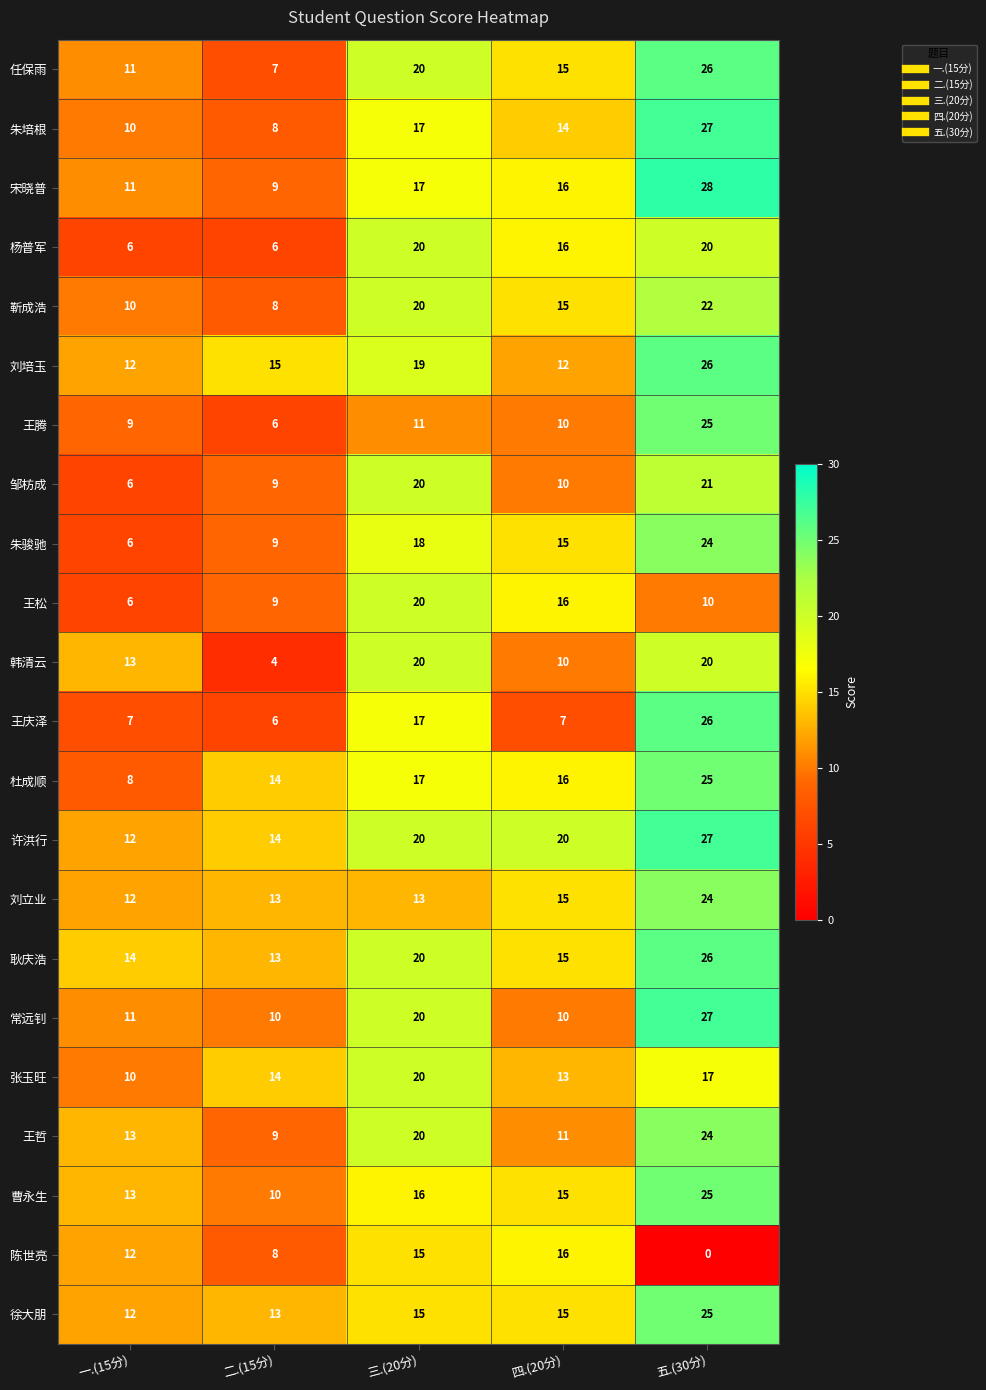

What is the difference between the maximum and minimum values in the 宋晓普 series?

19